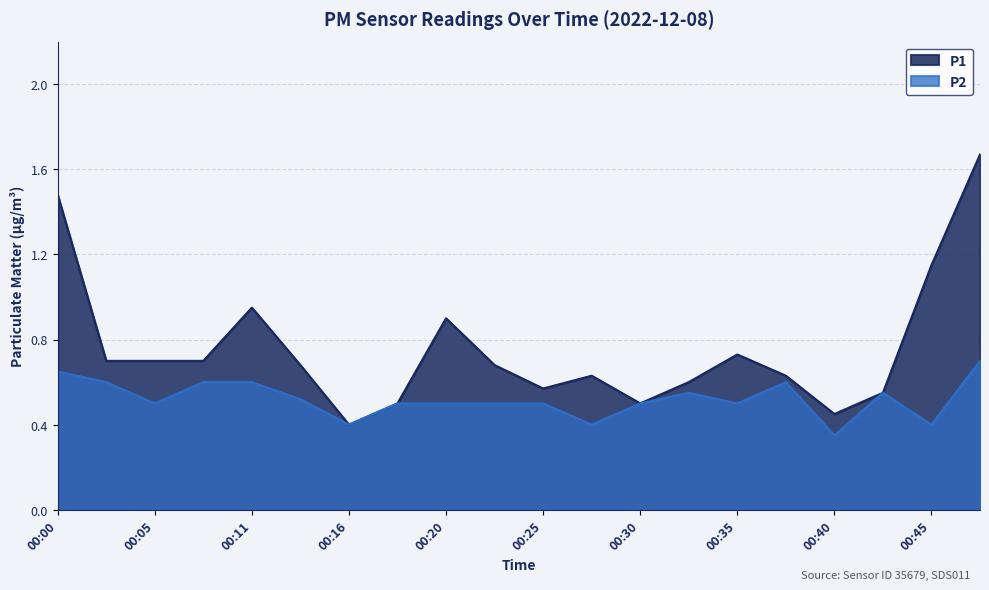

What is the sum of all P1 values?

15.2